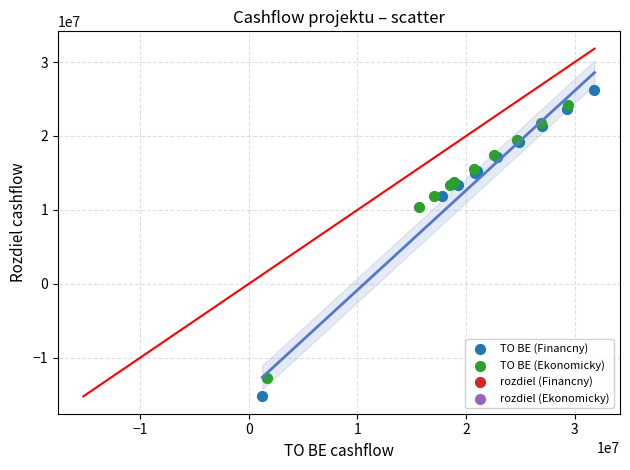

Which series contains the highest Y value?

TO BE (Financny)